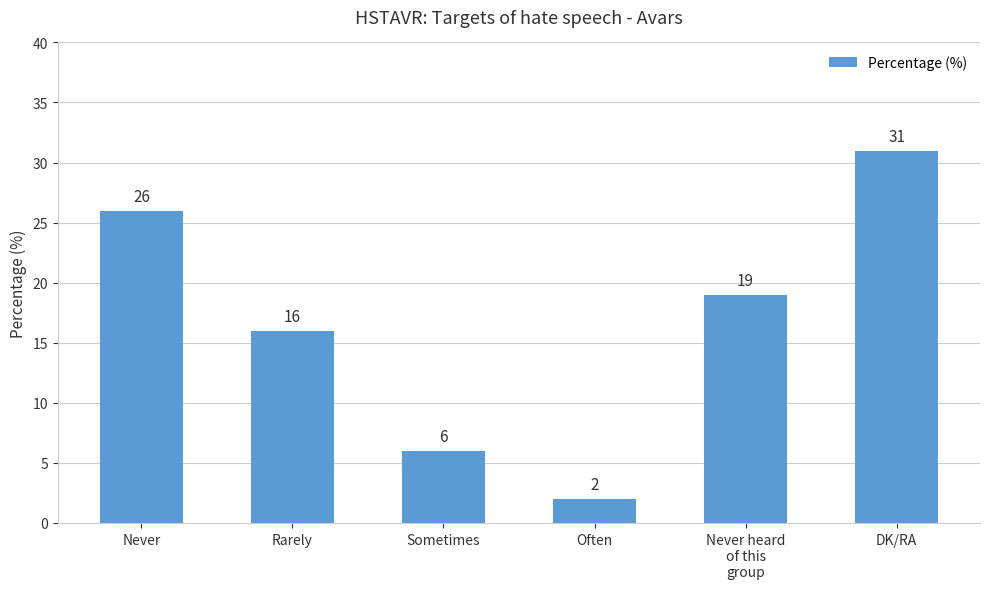

What position from the right is Rarely?

5